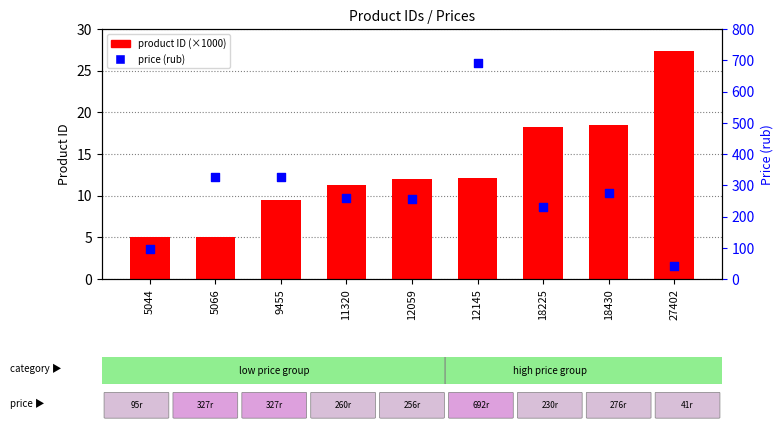

Is the value of product ID (×1000) at 27402 greater than the value of price (rub) at 12145?

No